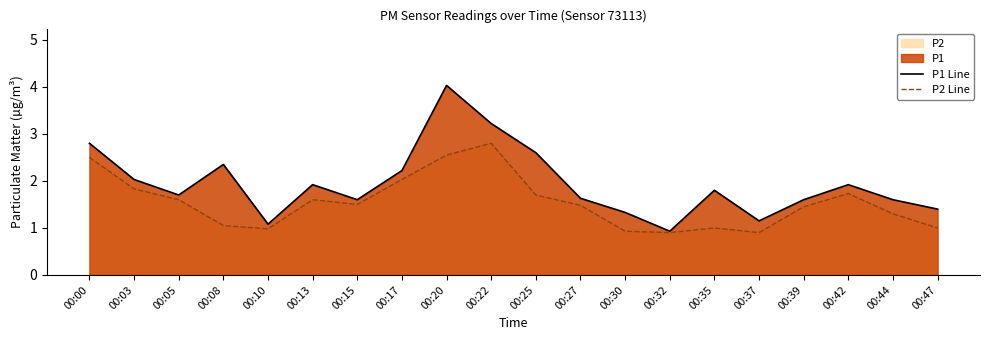

Which series has the largest range (max minus min)?

P1 Line